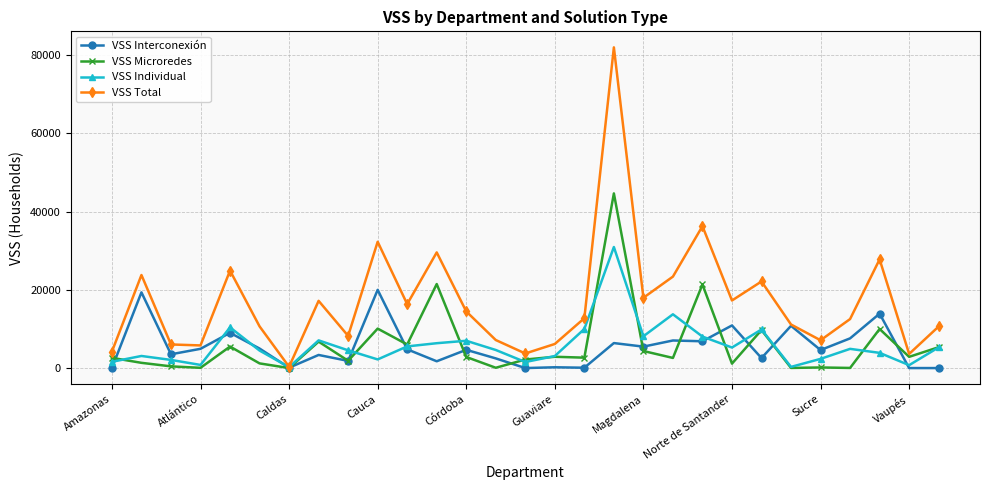

True or false: VSS Interconexión has more than 0 interior local peaks.

True